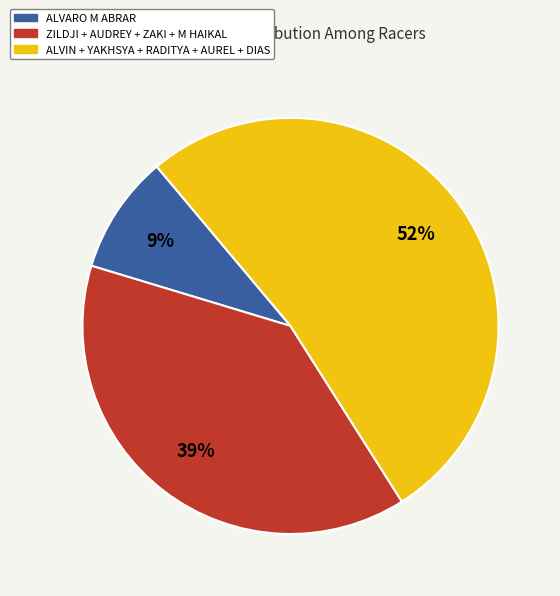

Rank the categories by value from lowest to highest.

ALVARO M ABRAR, ZILDJI + AUDREY + ZAKI + M HAIKAL, ALVIN + YAKHSYA + RADITYA + AUREL + DIAS